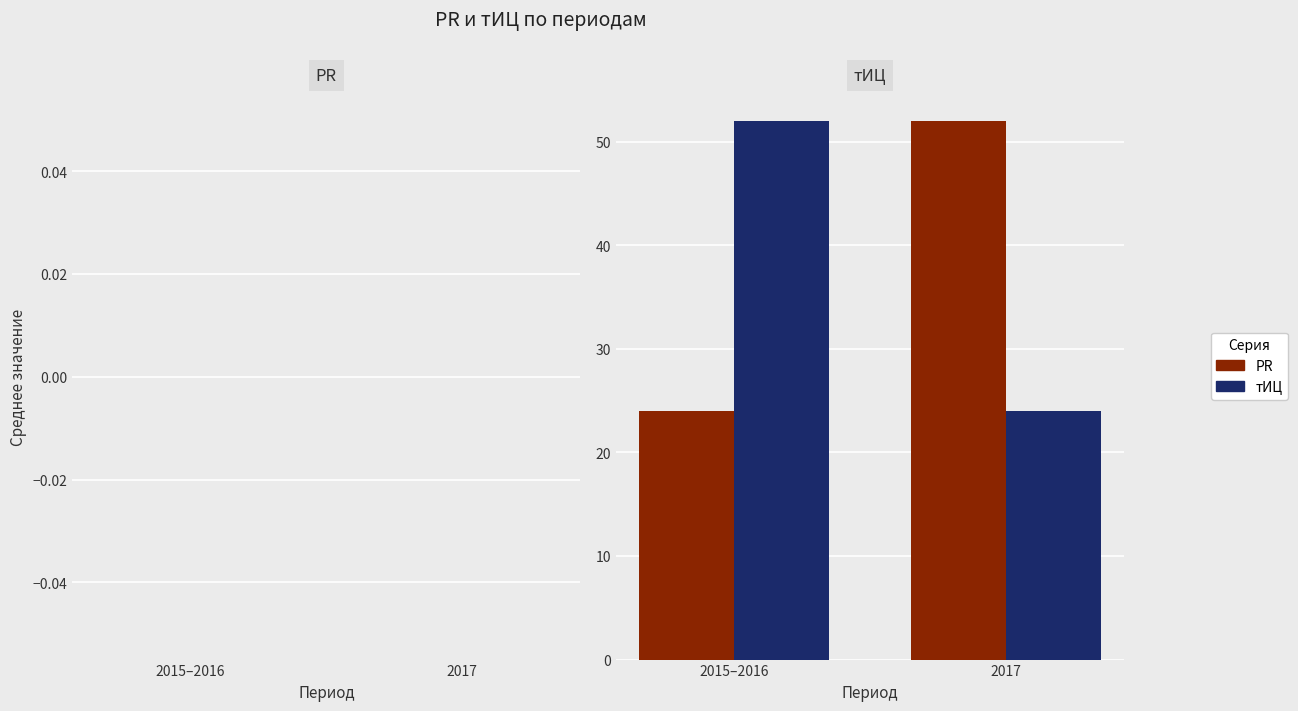

What is the label of the 2nd bar from the left?

2017